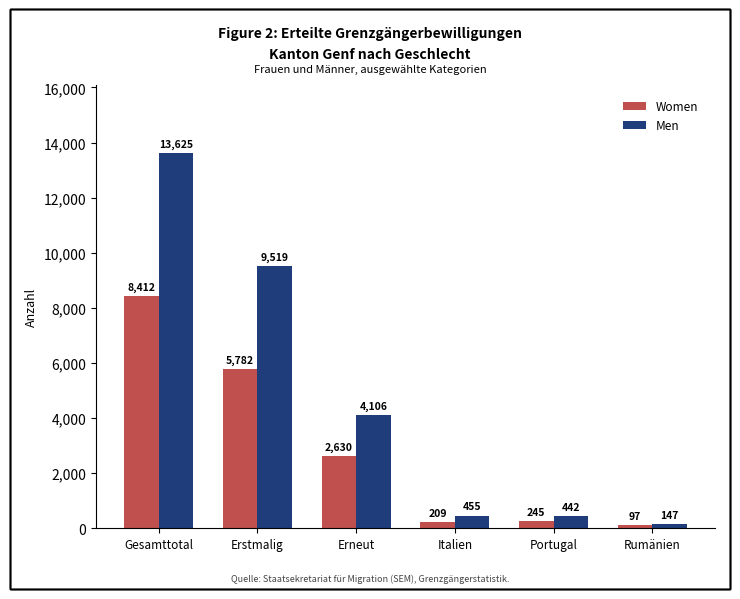

What is the sum of all Women values?

17375